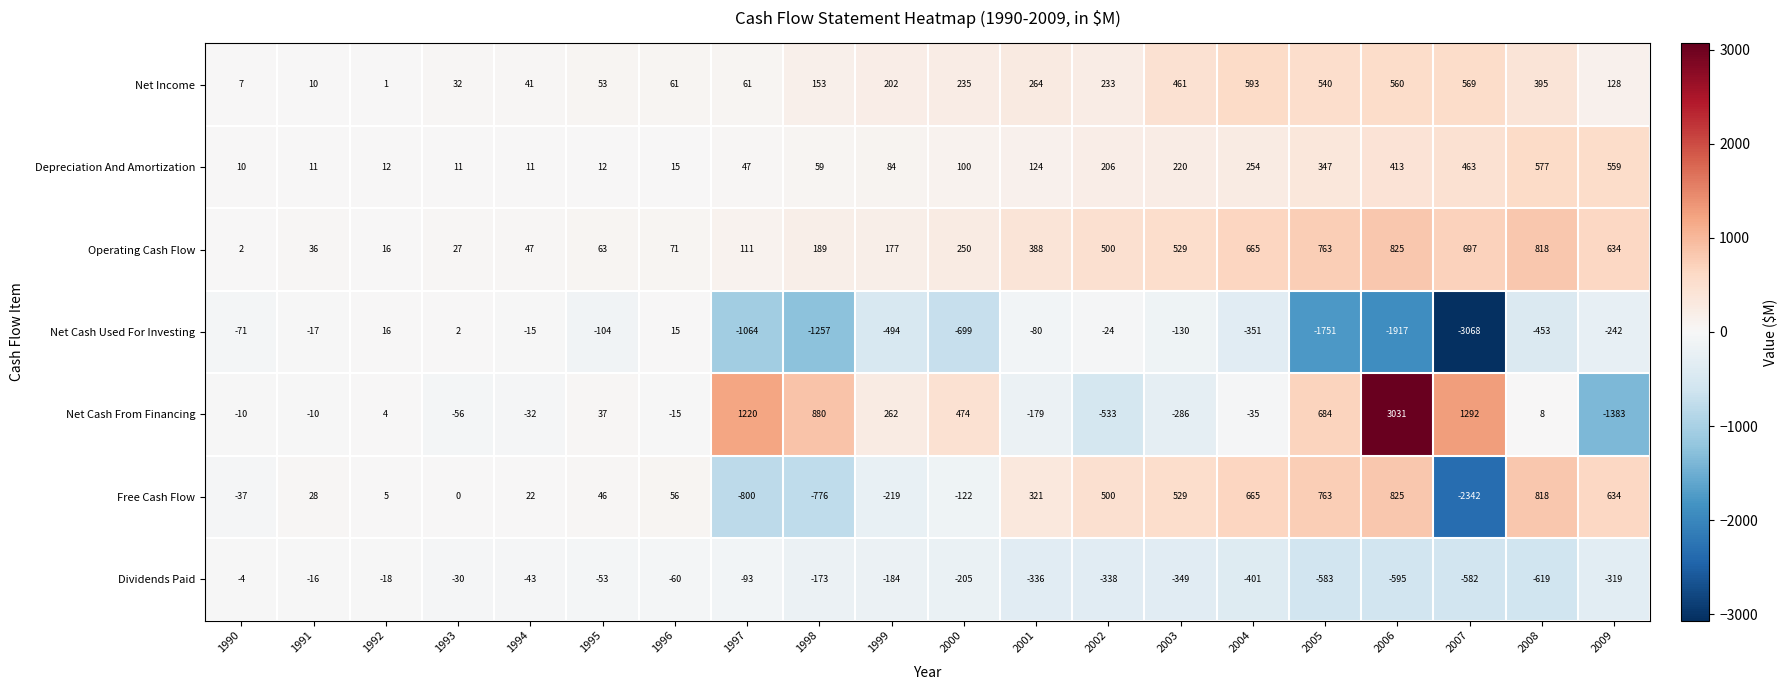

Which series has the widest spread of values?

Net Cash From Financing